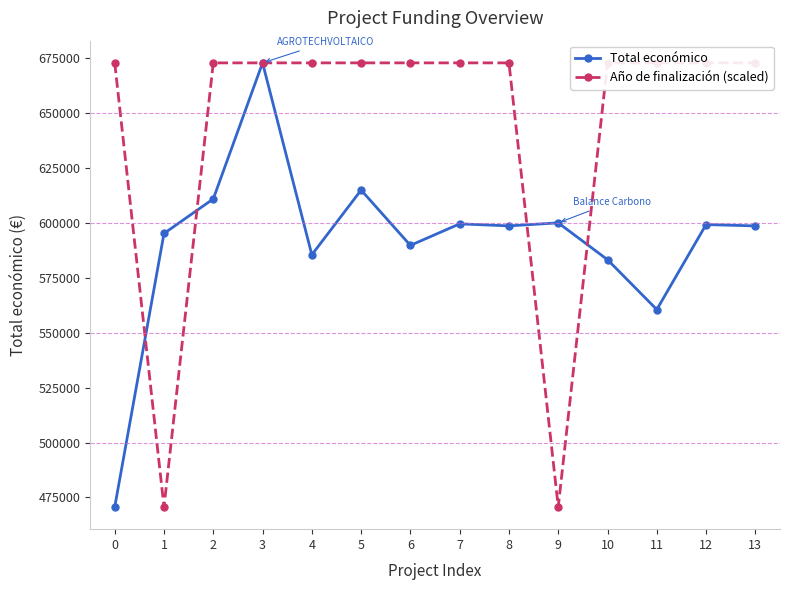

True or false: Total económico has more than 2 interior local peaks.

True